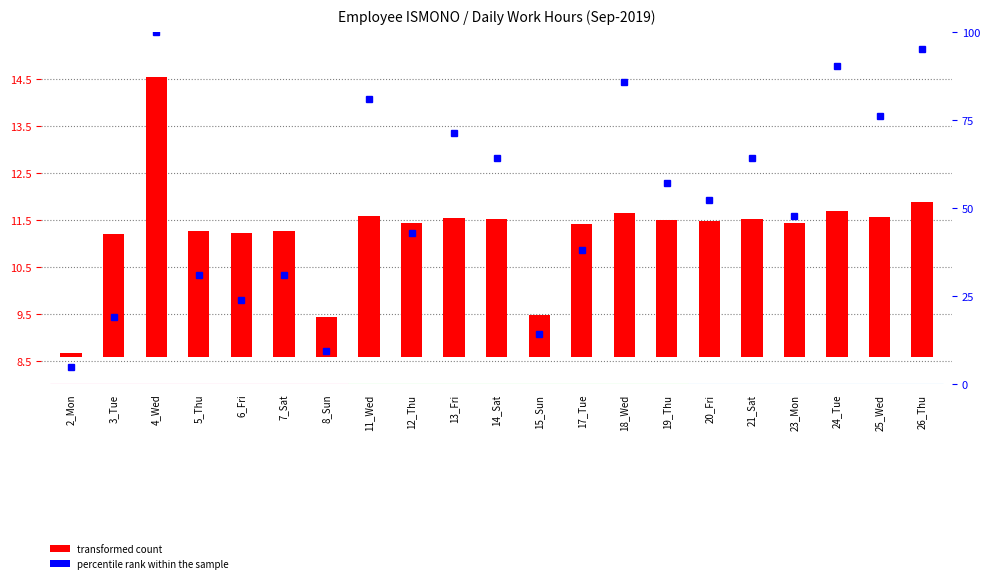

What is the average value?

2.7